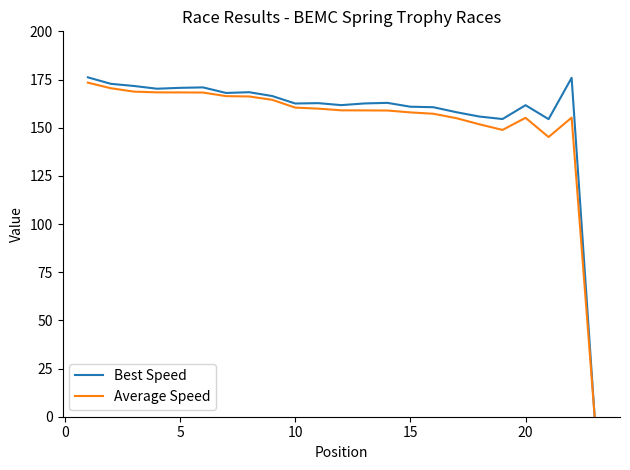

What is the difference between the maximum and second lowest values in the Best Speed series?

21.7